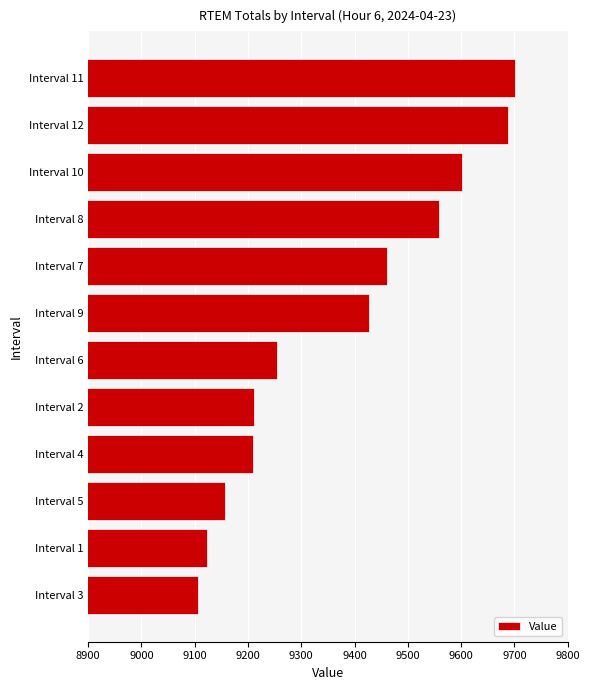

Is it true that the value at Interval 2 is 9211?

True